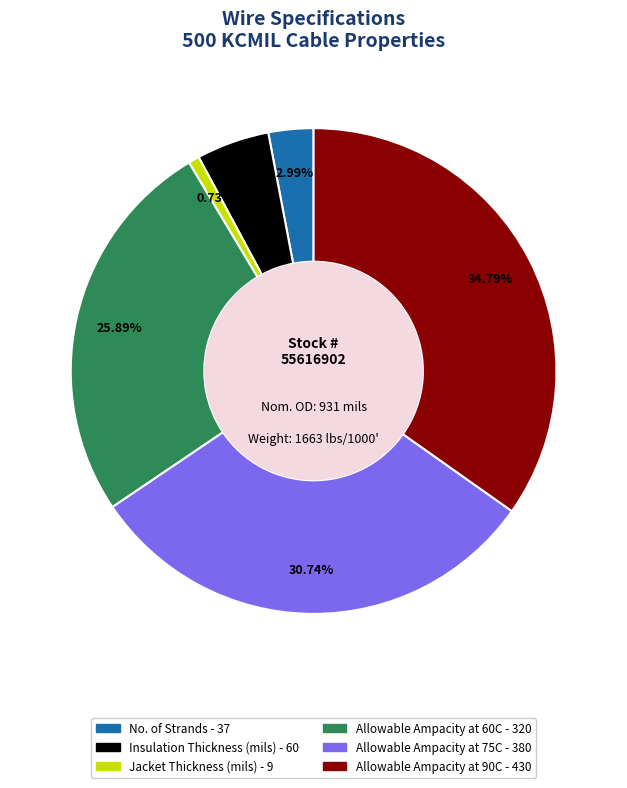

Does Allowable Ampacity at 90C represent more than half of the total?

No